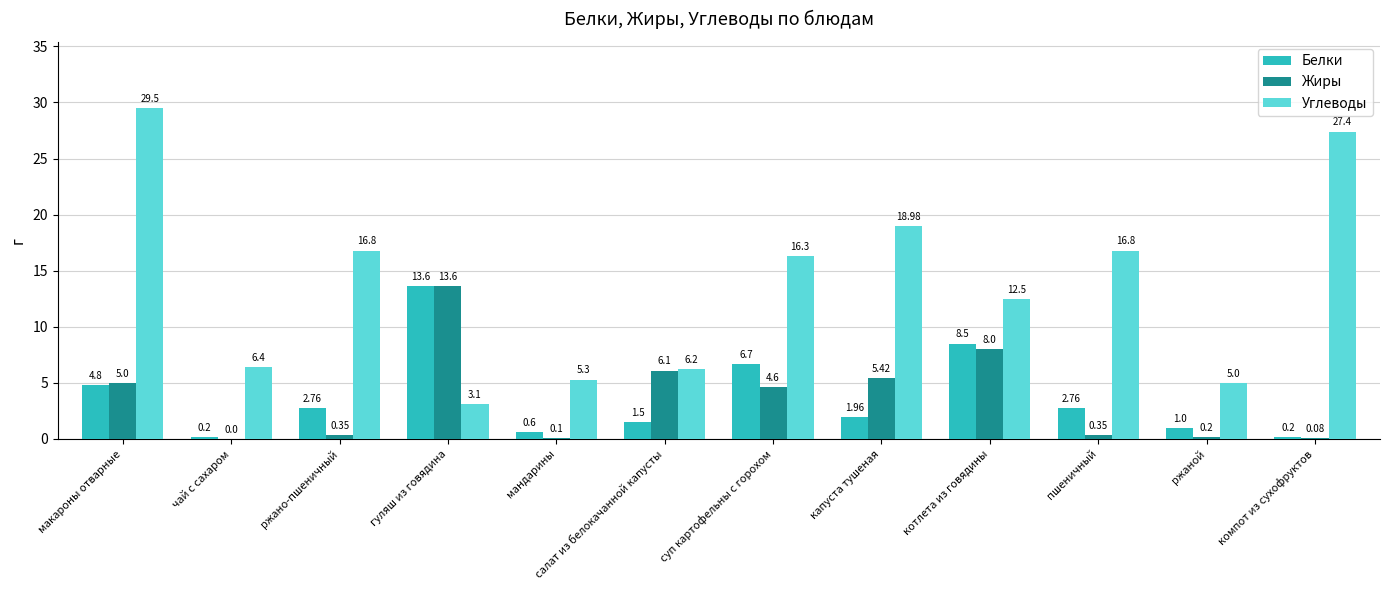

Which category has the highest value in the Жиры series?

гуляш из говядина